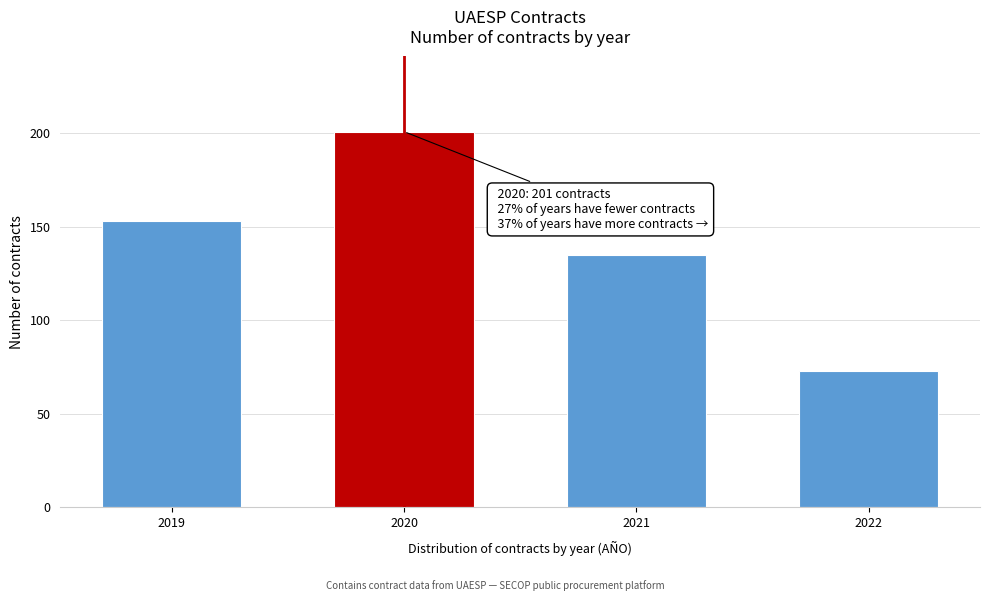

Reading right to left, list all the values displayed in this chart.

73	135	201	153